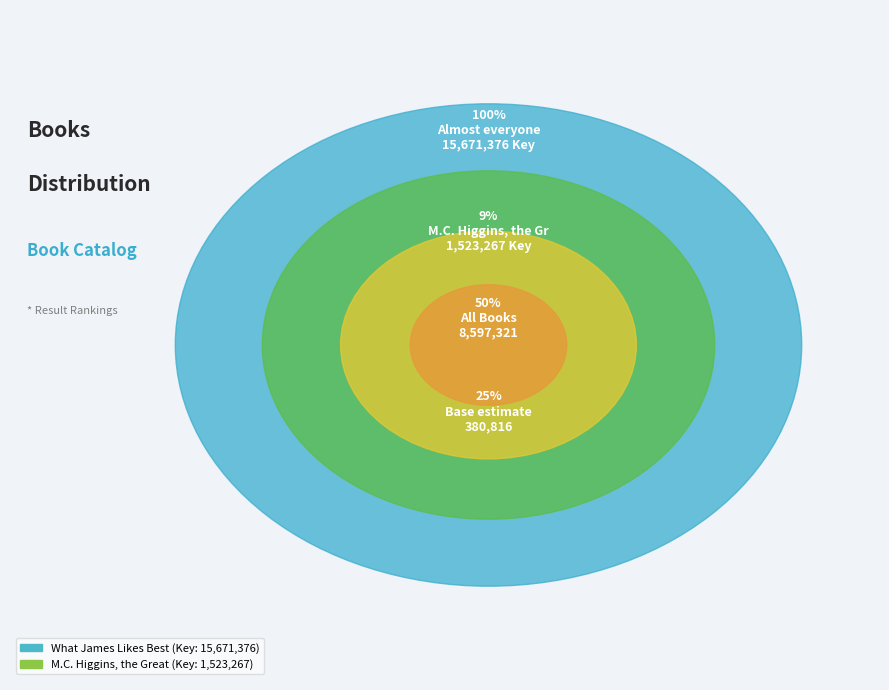

Approximately how many times larger is the value at What James Likes Best compared to M.C. Higgins, the Great?

10.3